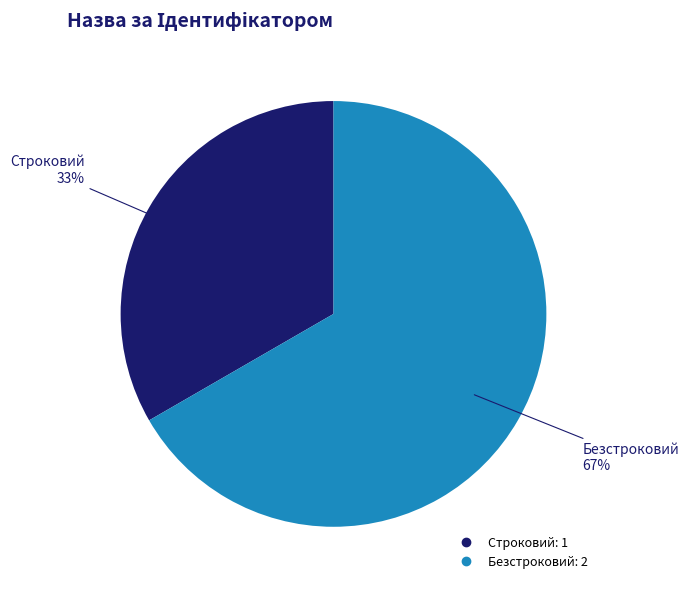

How many segments does this pie chart have?

2